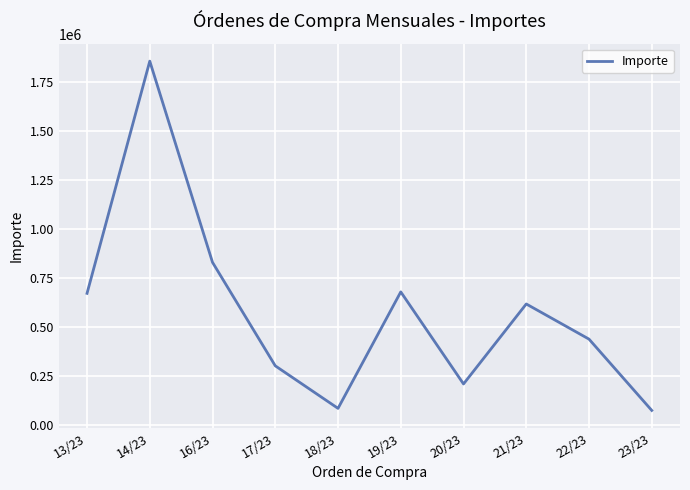

How many lines are shown in the chart?

1